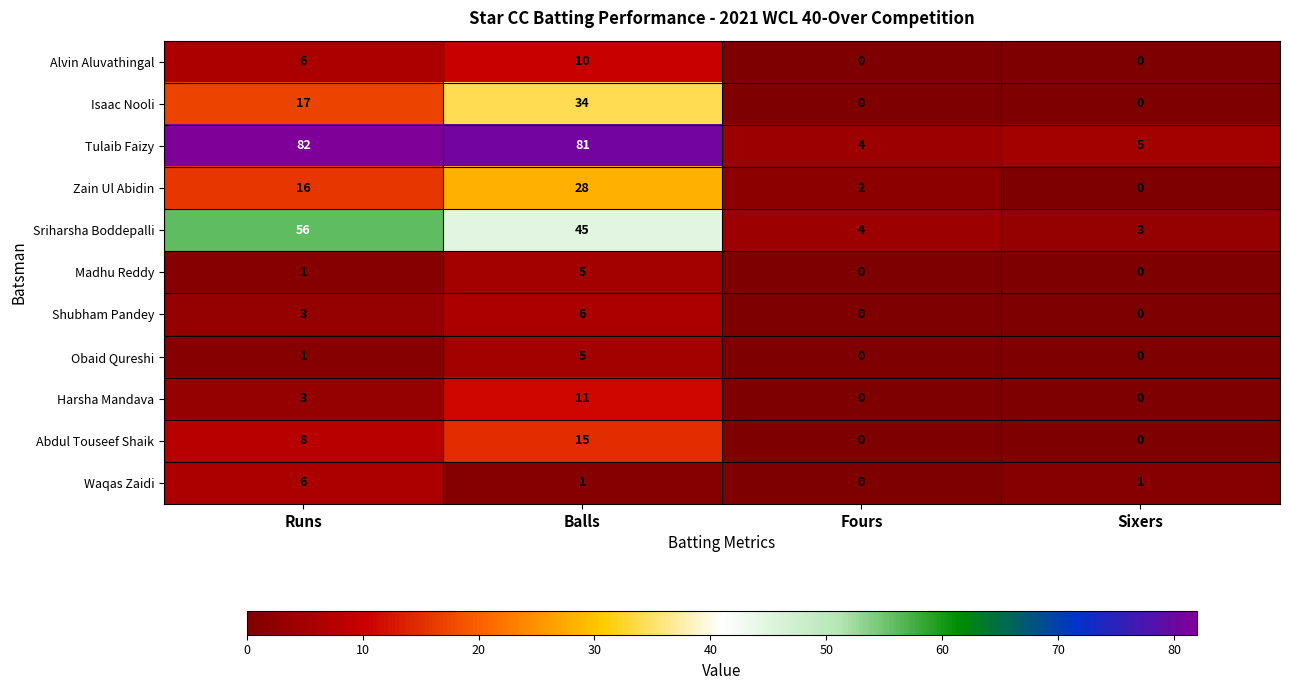

What is the sum of the Waqas Zaidi values at Balls and Runs?

7